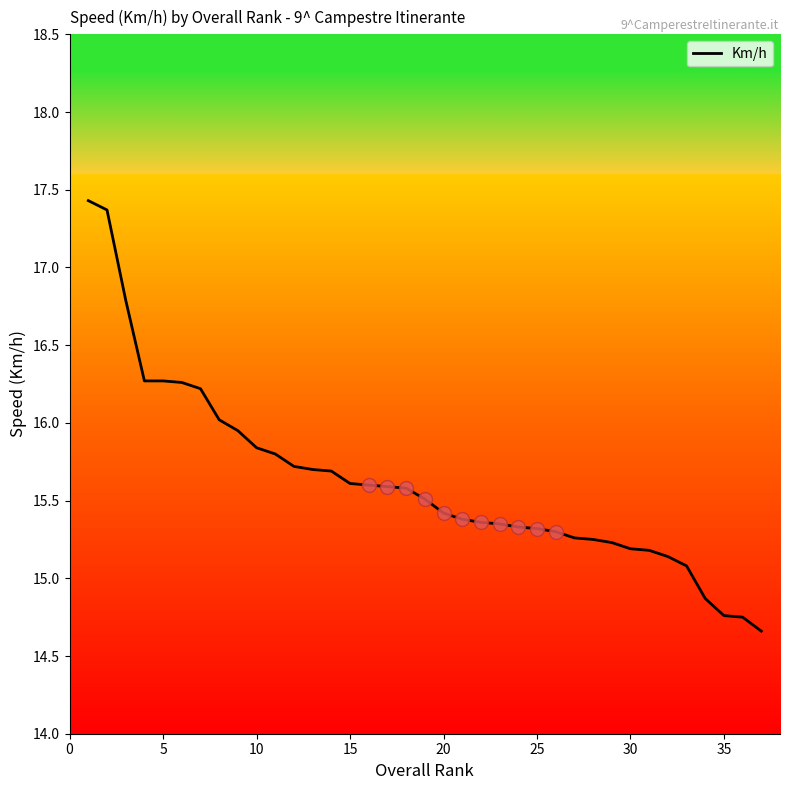

What is the greatest value displayed?

17.4